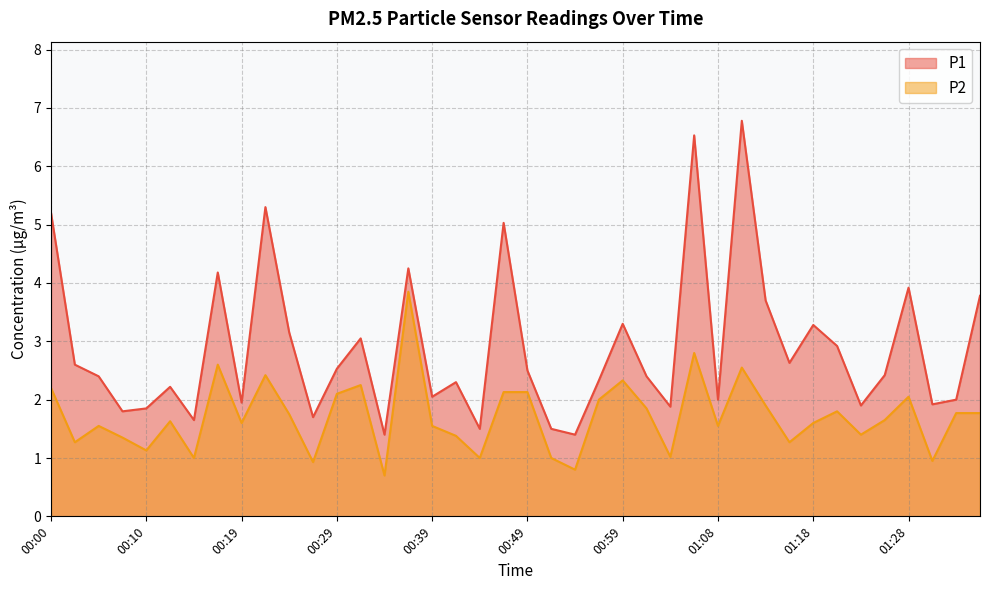

Reading left to right, what are all the values shown in this chart?

P1: 00:00=5.2	00:02=2.6	00:05=2.4	00:07=1.8	00:10=1.9	00:12=2.2	00:14=1.6	00:17=4.2	00:19=1.9	00:22=5.3	00:24=3.1	00:27=1.7	00:29=2.5	00:32=3.0	00:34=1.4	00:37=4.2	00:39=2.0	00:41=2.3	00:44=1.5	00:46=5.0	00:49=2.5	00:51=1.5	00:54=1.4	00:56=2.3	00:59=3.3	01:01=2.4	01:04=1.9	01:06=6.5	01:08=2.0	01:11=6.8	01:13=3.7	01:16=2.6	01:18=3.3	01:21=2.9	01:23=1.9	01:26=2.4	01:28=3.9	01:31=1.9	01:33=2.0	01:36=3.8
P2: 00:00=2.2	00:02=1.3	00:05=1.6	00:07=1.4	00:10=1.1	00:12=1.6	00:14=1.0	00:17=2.6	00:19=1.6	00:22=2.4	00:24=1.8	00:27=0.9	00:29=2.1	00:32=2.2	00:34=0.7	00:37=3.9	00:39=1.6	00:41=1.4	00:44=1.0	00:46=2.1	00:49=2.1	00:51=1.0	00:54=0.8	00:56=2.0	00:59=2.3	01:01=1.9	01:04=1.0	01:06=2.8	01:08=1.6	01:11=2.5	01:13=1.9	01:16=1.3	01:18=1.6	01:21=1.8	01:23=1.4	01:26=1.6	01:28=2.0	01:31=0.9	01:33=1.8	01:36=1.8